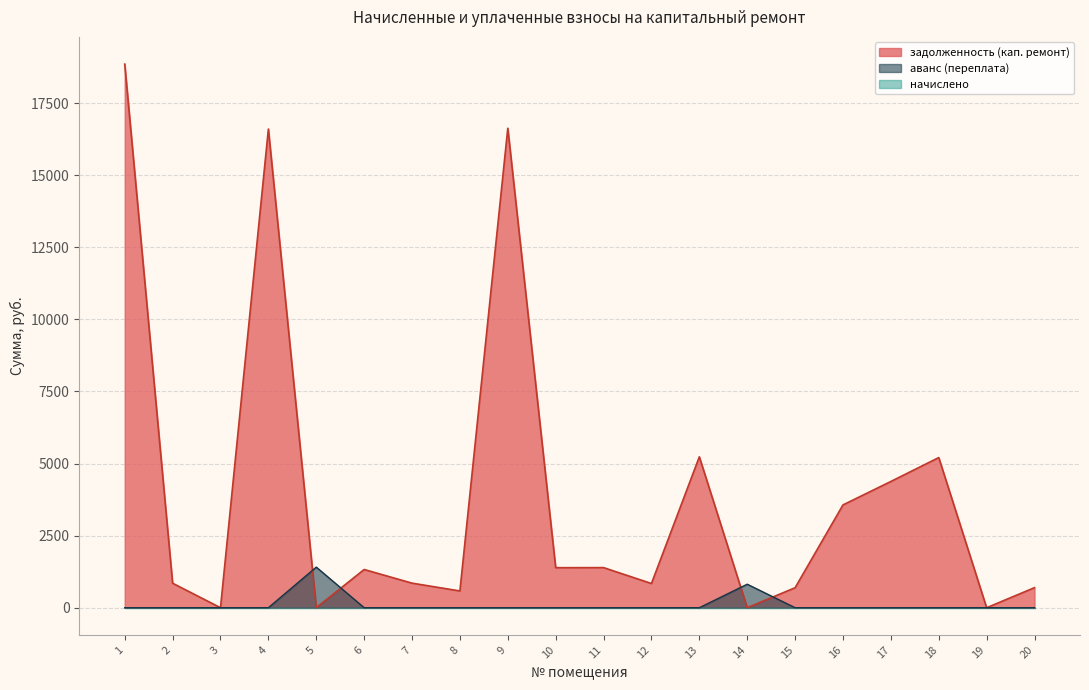

Which series has the largest total across all categories?

задолженность (кап. ремонт)